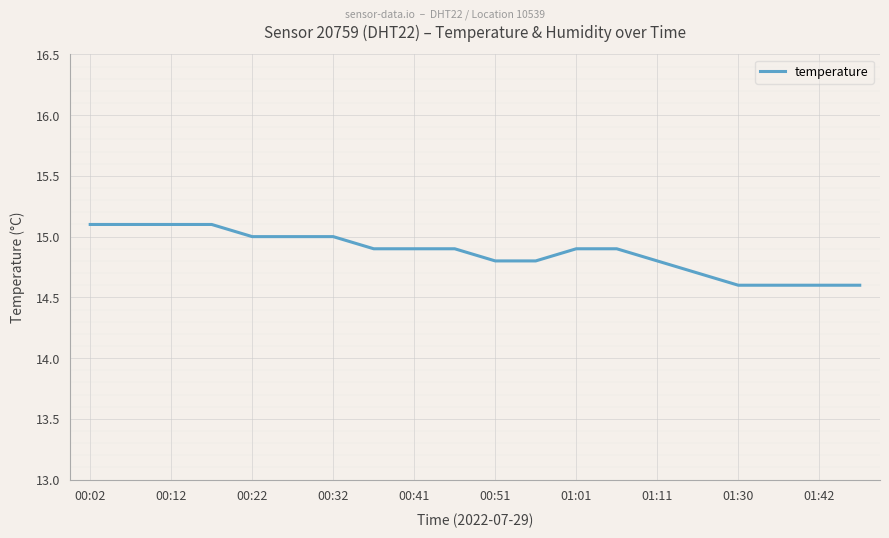

What is the greatest value displayed?

15.1